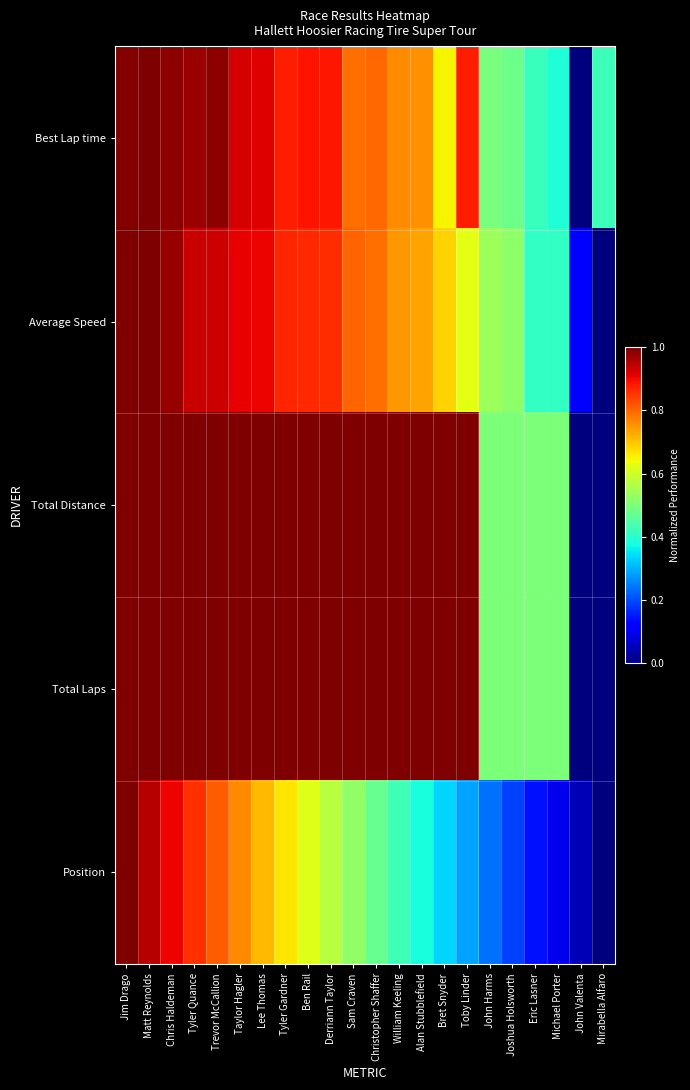

What is the maximum value shown in the chart?

1.0